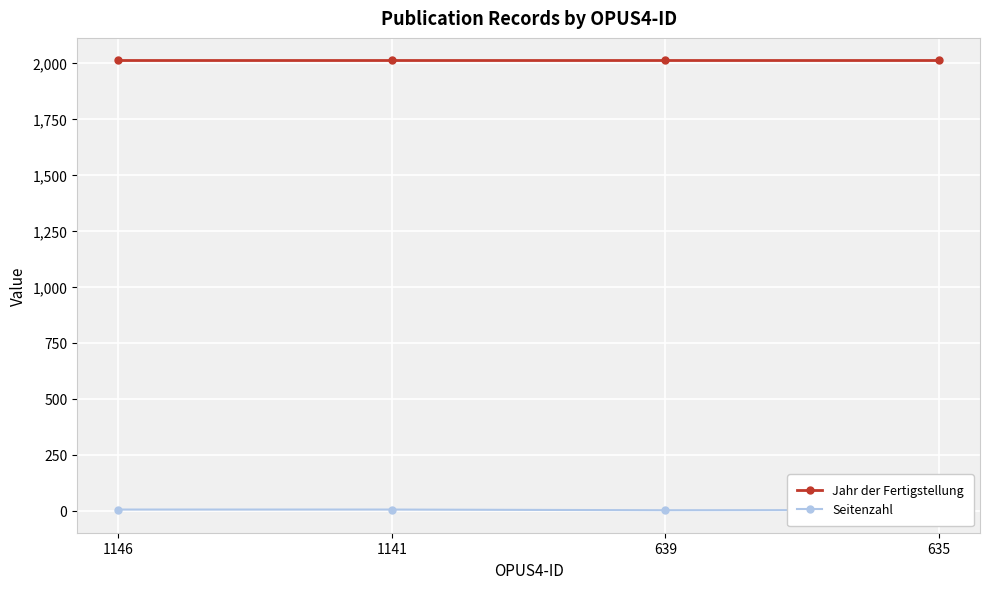

Is the value of Jahr der Fertigstellung at 1146 greater than the value of Seitenzahl at 635?

Yes